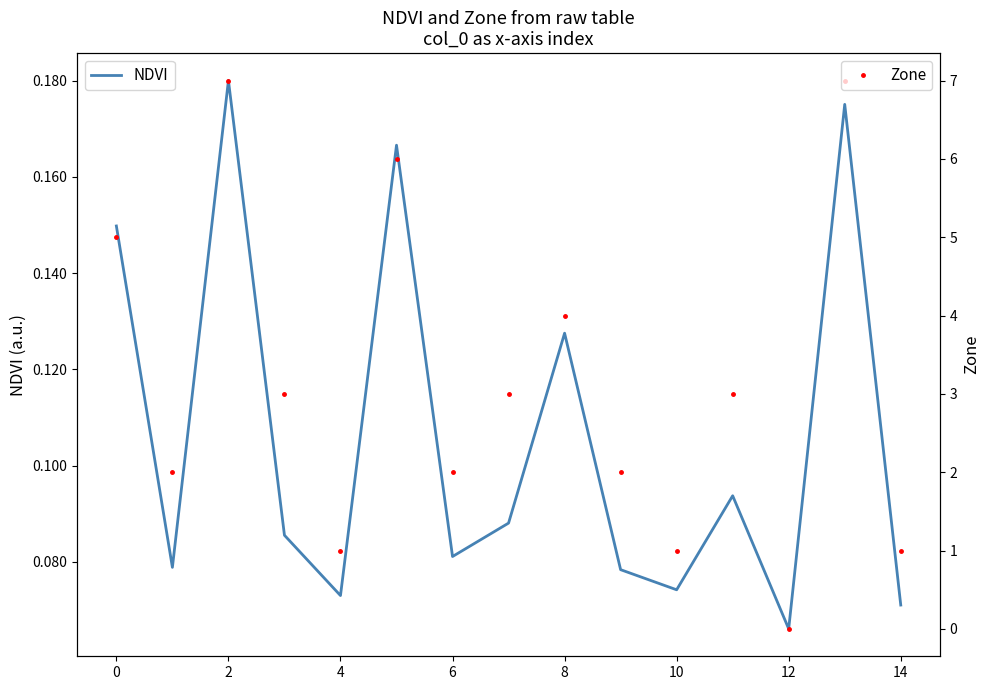

Where is NDVI nearest to the value 0?

12